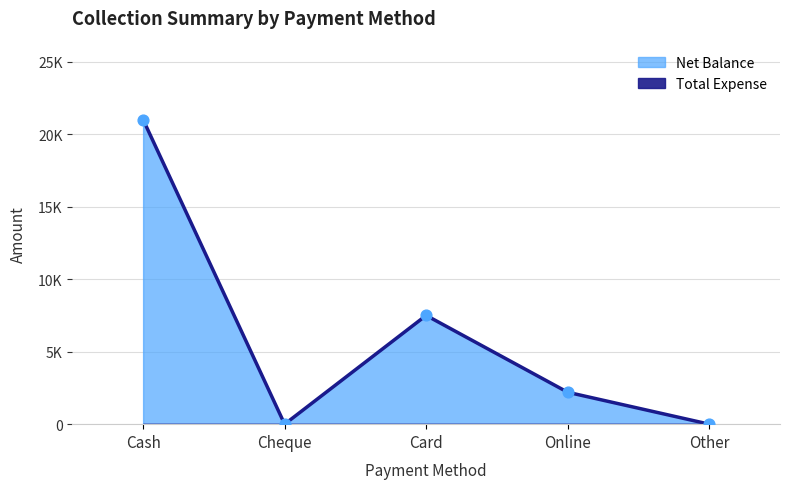

What is the change in value from Cash to Card?

-13500